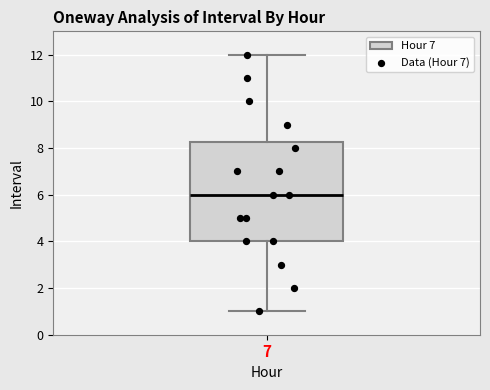

Where does the upper whisker of the box at x = 7 end on the y-axis? The values are not printed on the chart, so give them approximately, as read against the axis.

12.0